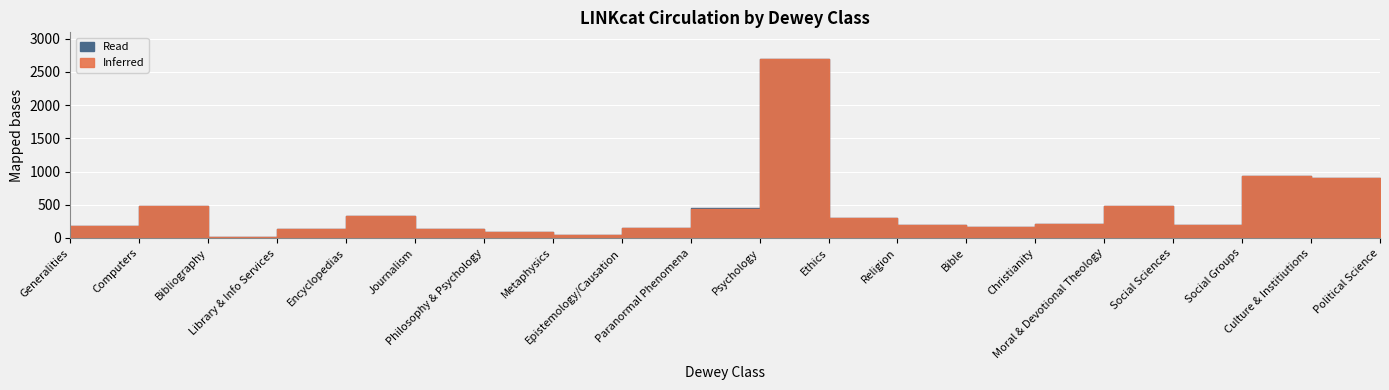

True or false: Inferred has more than 2 interior local peaks.

True